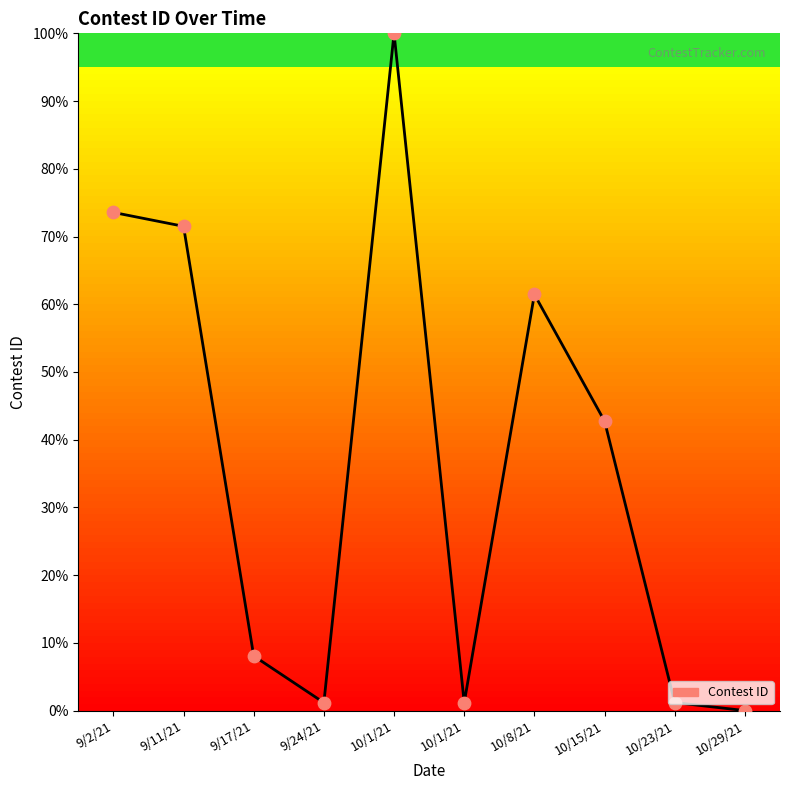

Which has a higher value, 10/23/21 or 9/11/21?

9/11/21